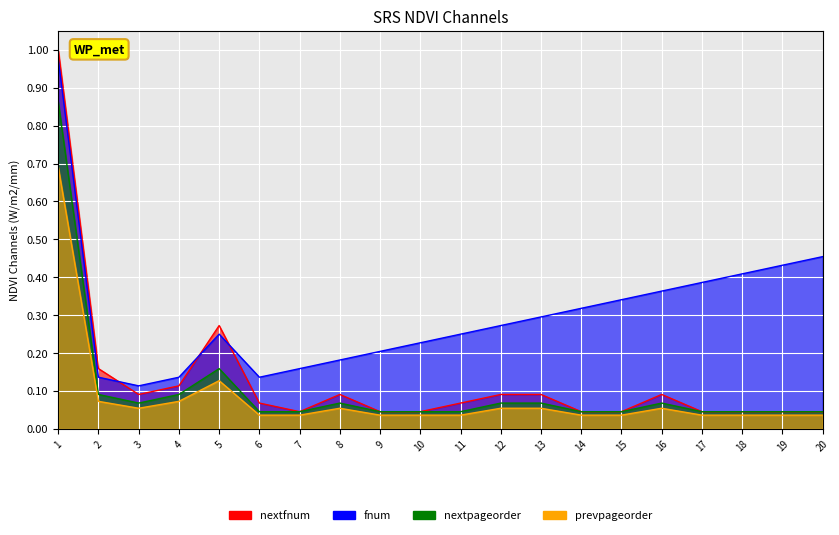

Which series has the largest total across all categories?

fnum